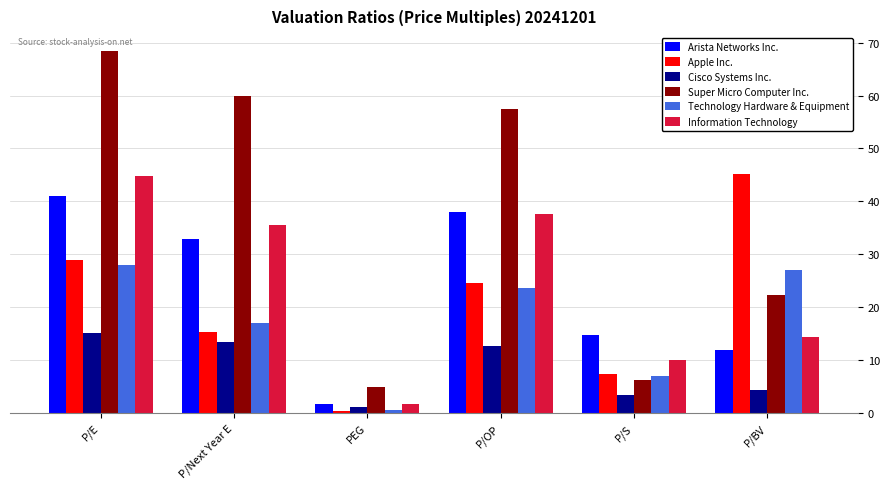

Is it true that Information Technology equals 37.6 at P/OP?

True